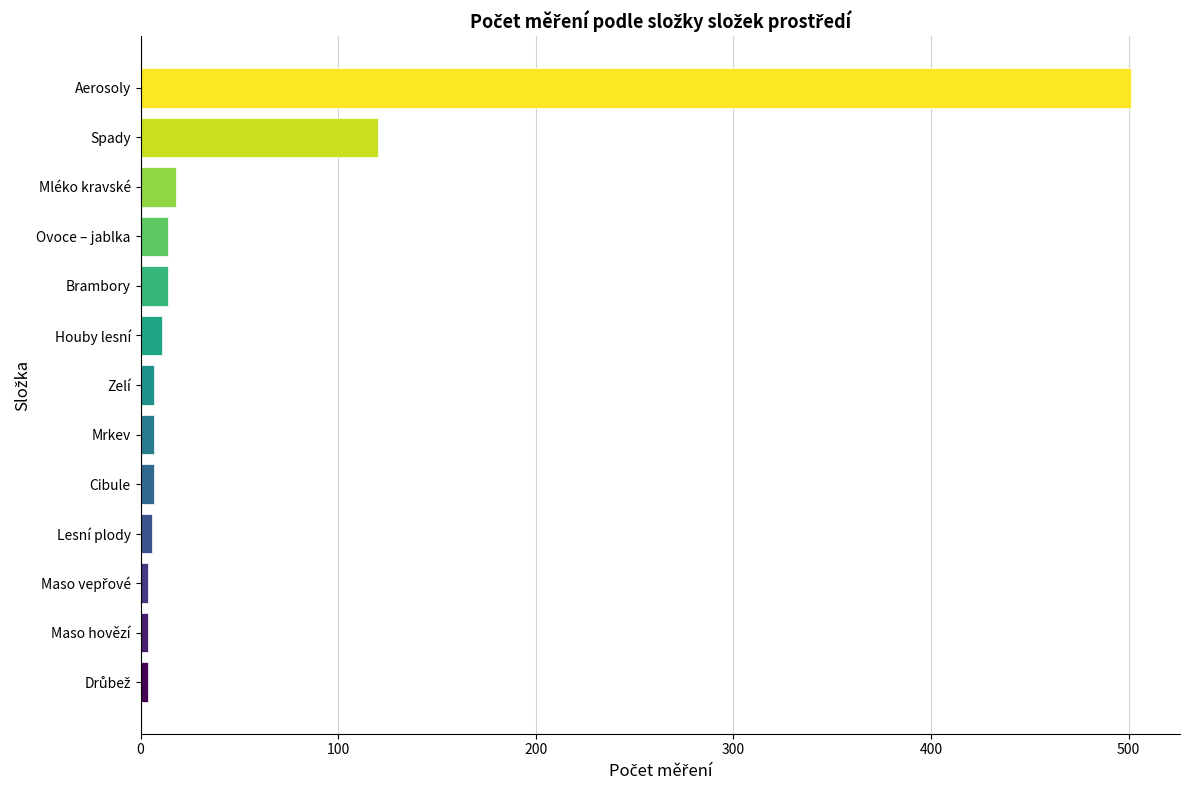

What is the smallest value displayed?

4